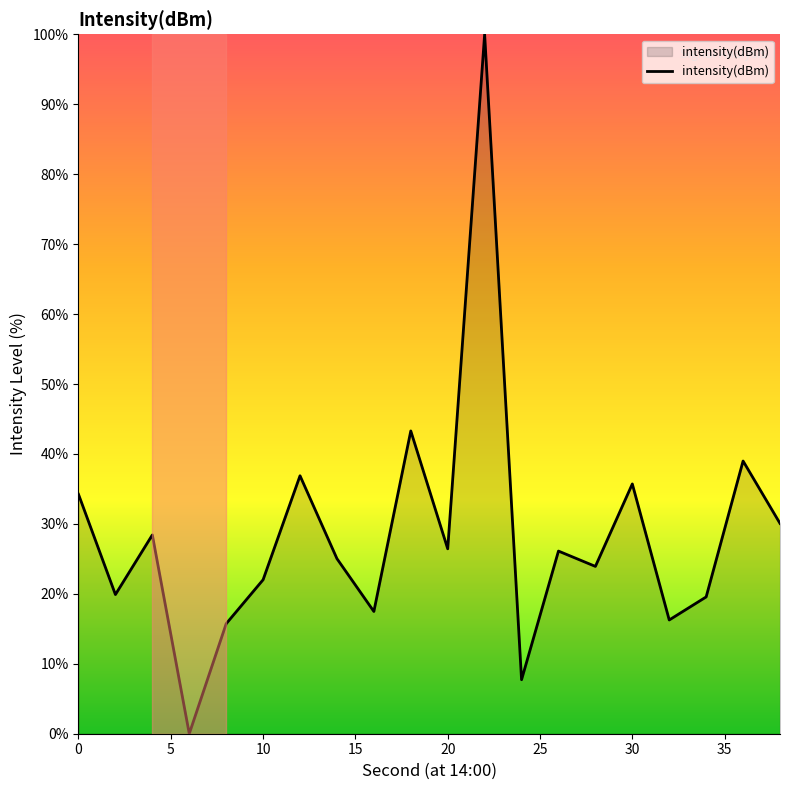

What is the average value?

28.4